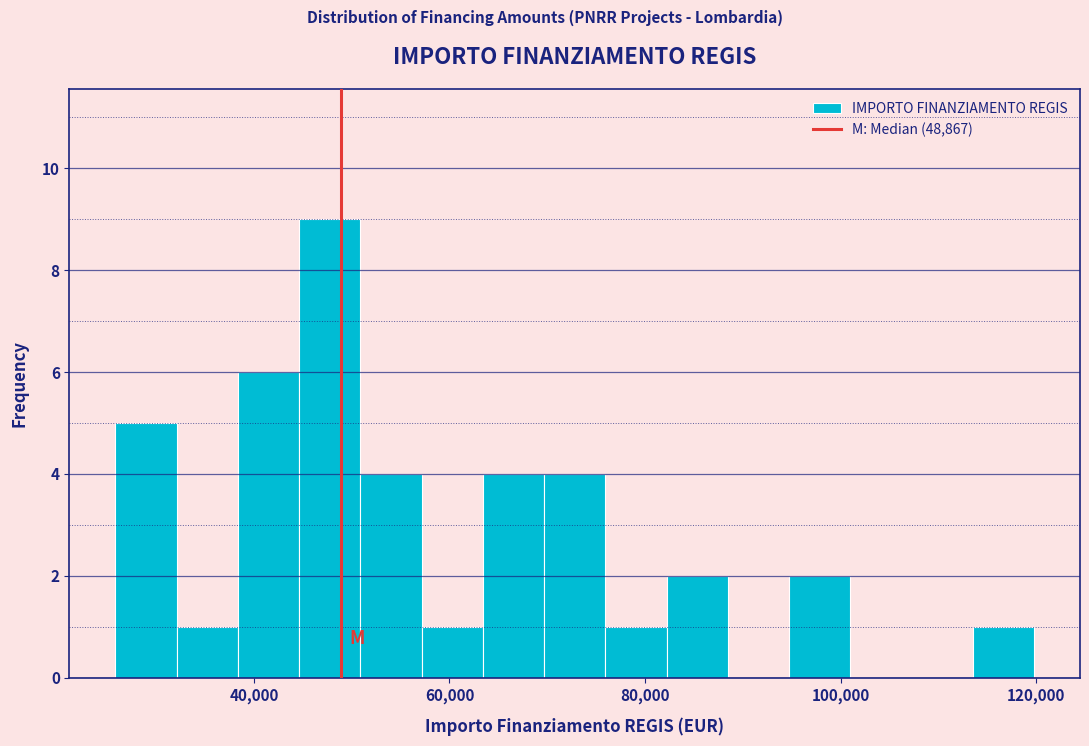

Read against the x-axis, roughly where is the centre of the tallest bar?

48000